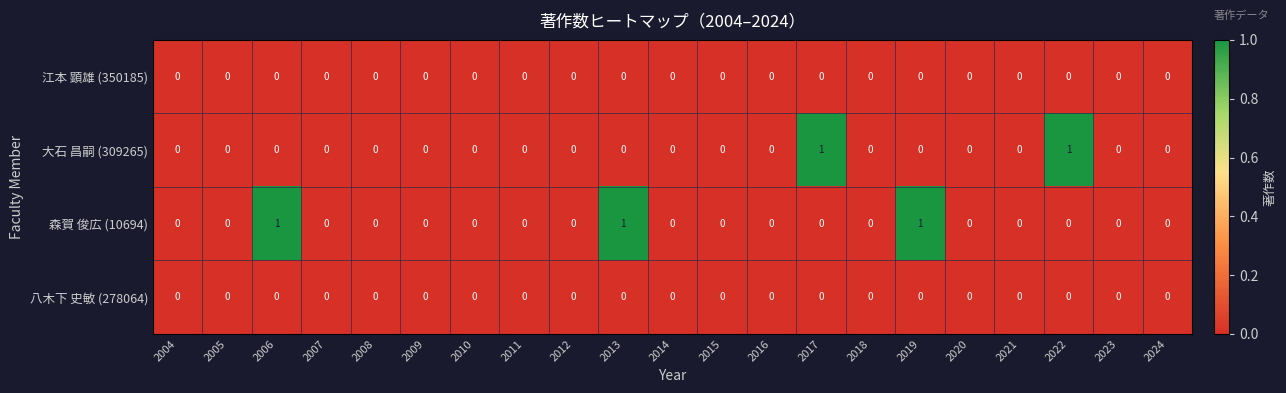

Which series has the largest total across all categories?

森賀 俊広 (10694)